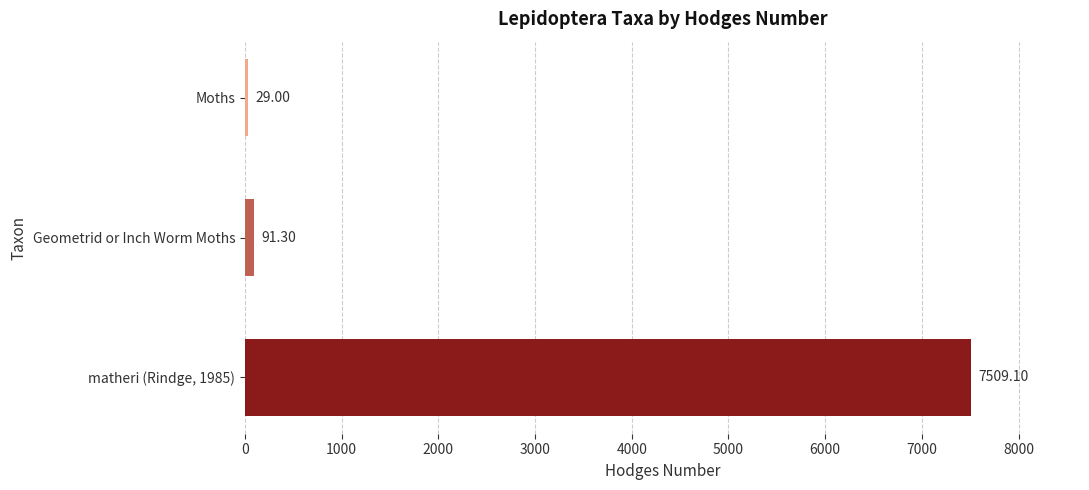

What is the change in value from matheri (Rindge, 1985) to Geometrid or Inch Worm Moths?

-7417.8